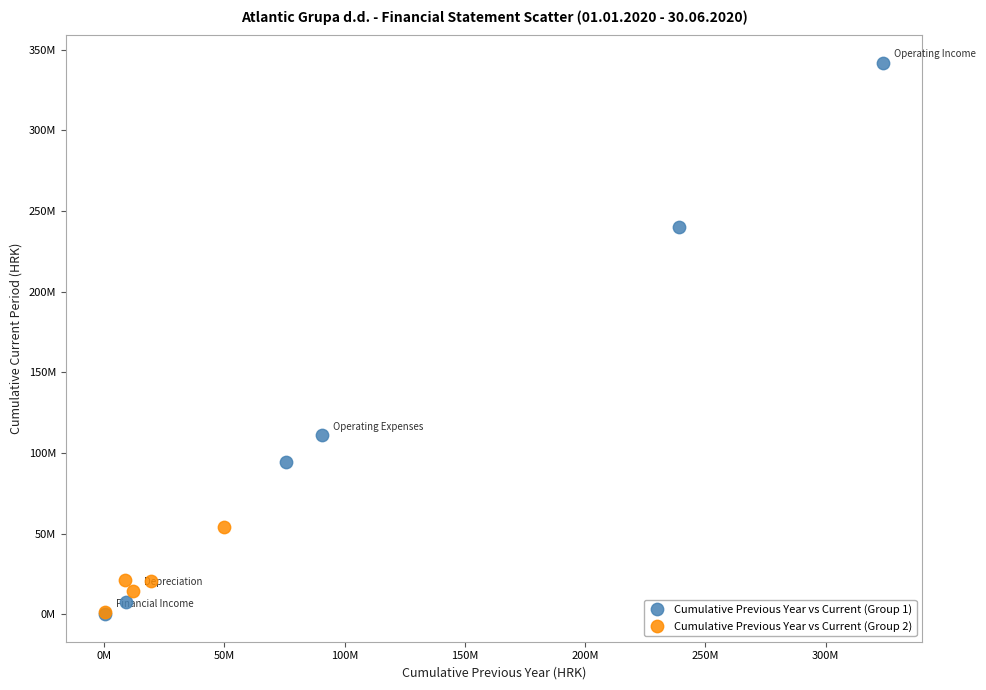

Which series contains the highest Y value?

Cumulative Previous Year vs Current (Group 1)